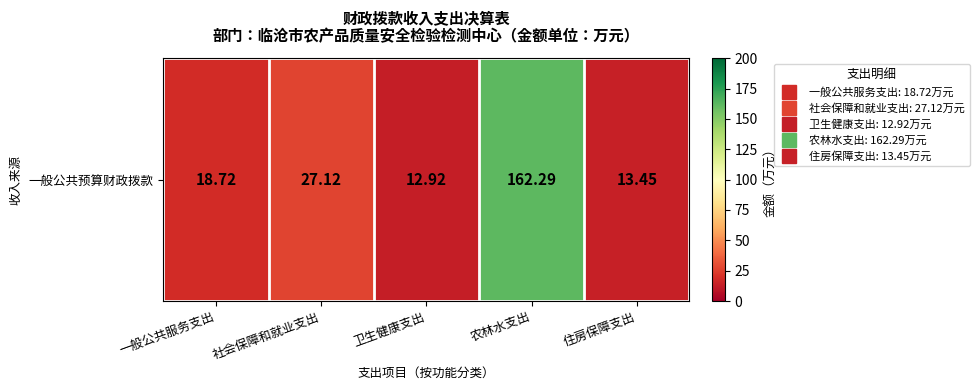

What is the change in value from 卫生健康支出 to 住房保障支出?

+0.5